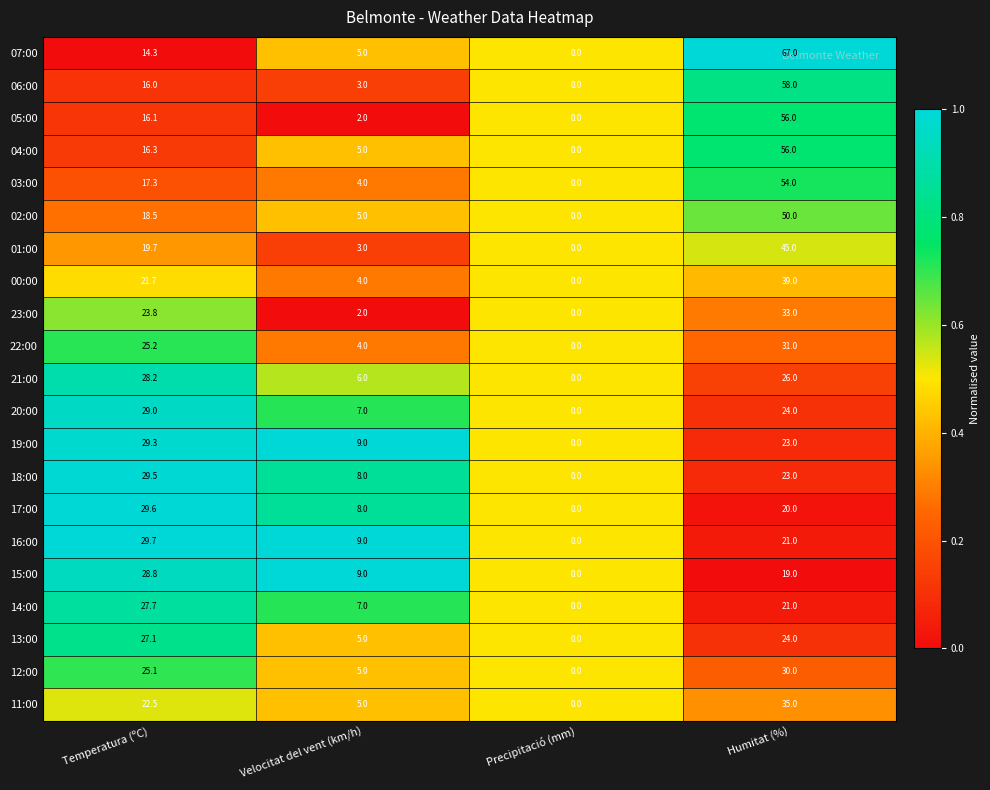

Which series has the largest total across all categories?

07:00